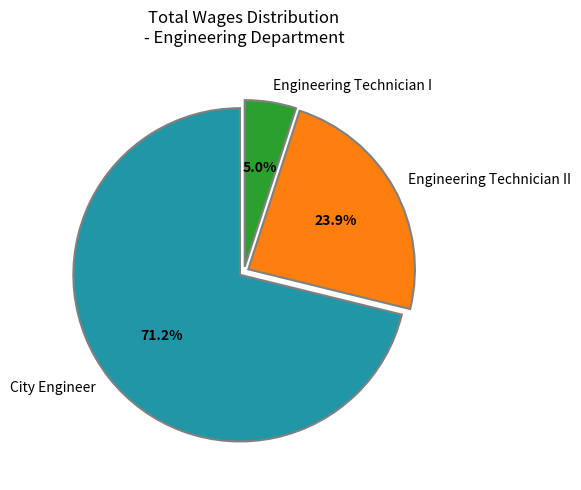

Approximately how many times larger is the value at Engineering Technician II compared to City Engineer?

0.3